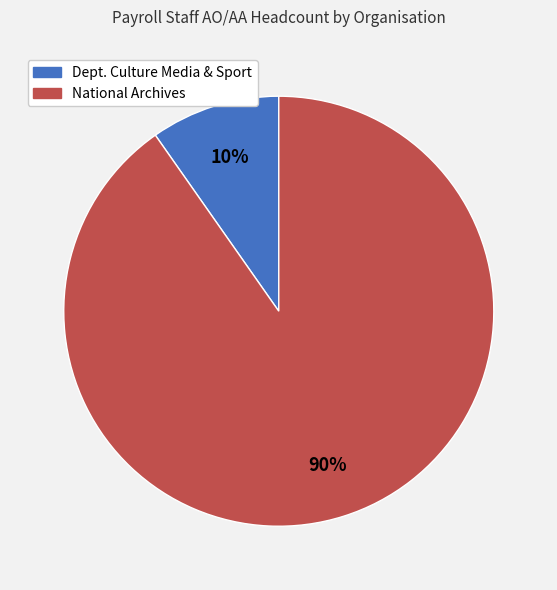

How many segments does this pie chart have?

2